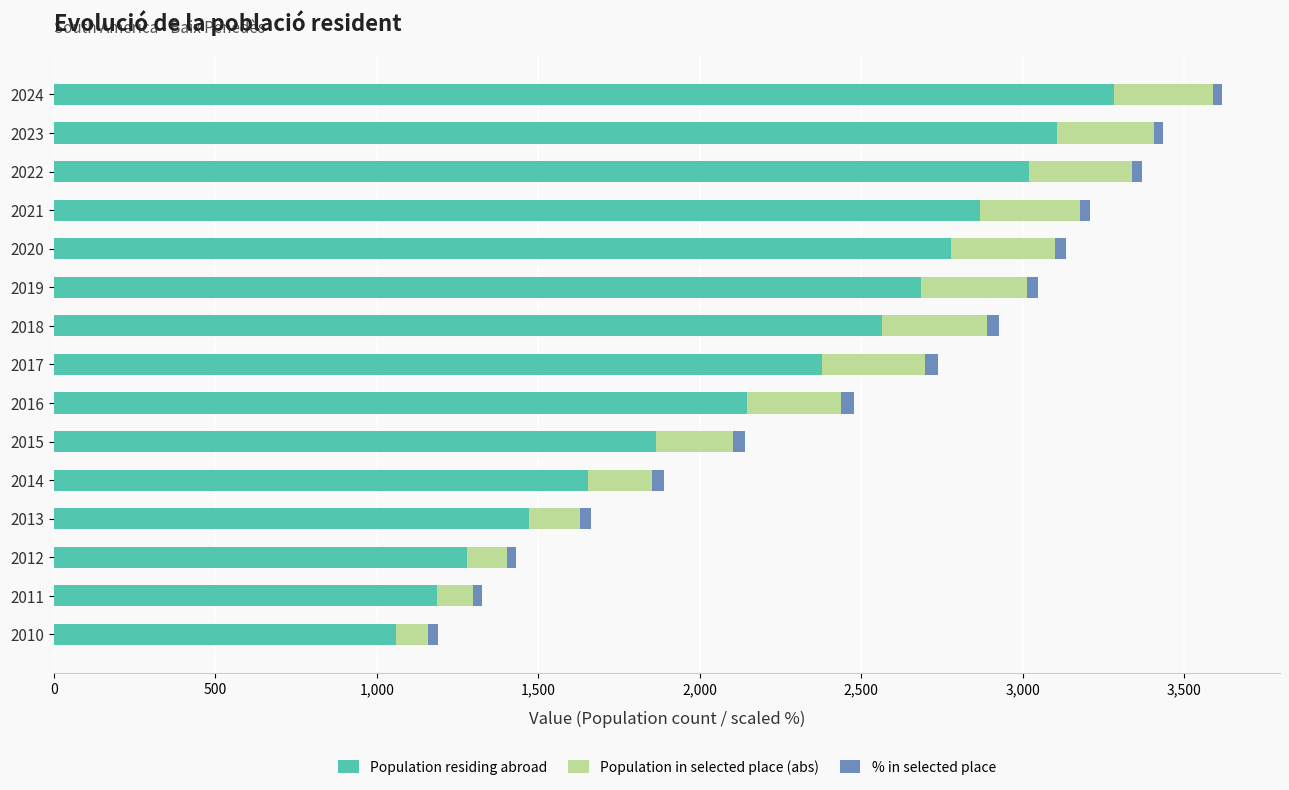

The value of Population residing abroad at 2014 is 1653.0. True or false?

True